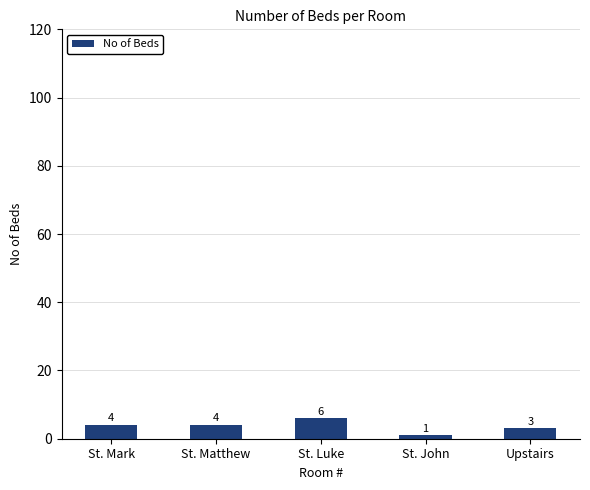

The chart shows a value of 1 at St. John. True or false?

True